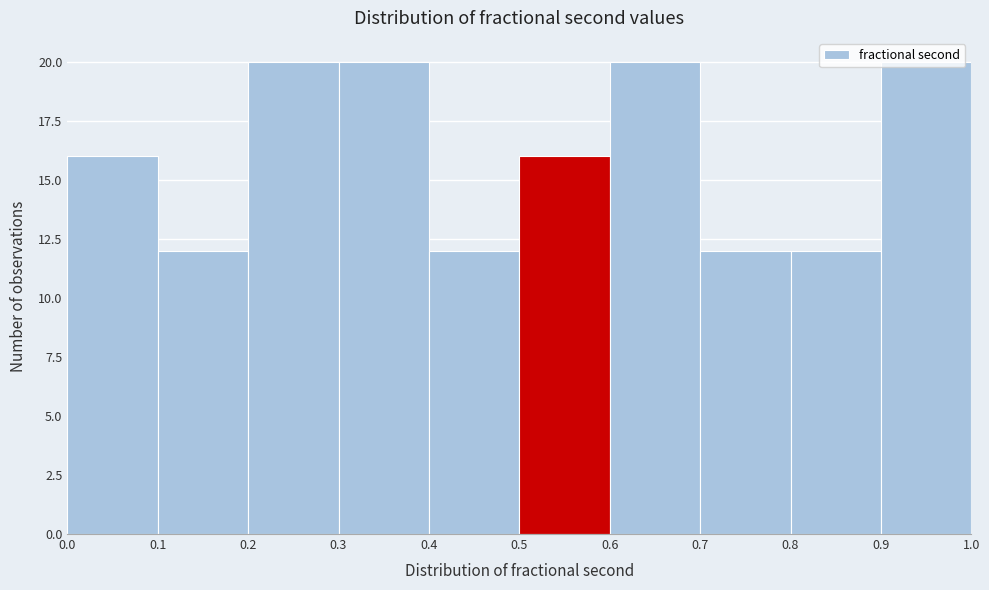

How tall is the bar that spans 0.7 to 0.8 on the x-axis? The values are not printed on the chart, so give them approximately, as read against the axis.

12